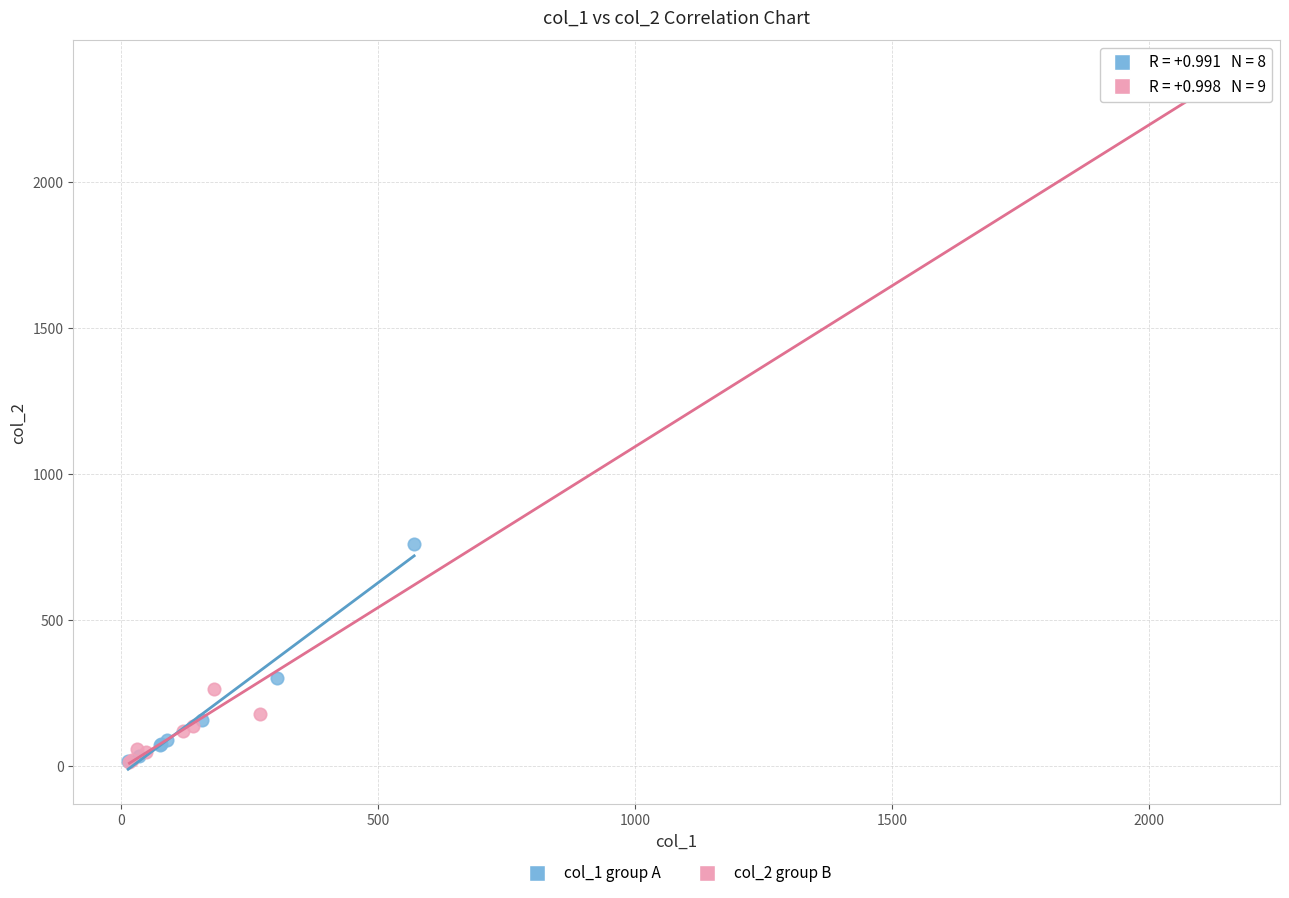

Which series reaches the maximum Y coordinate?

col_2 group B